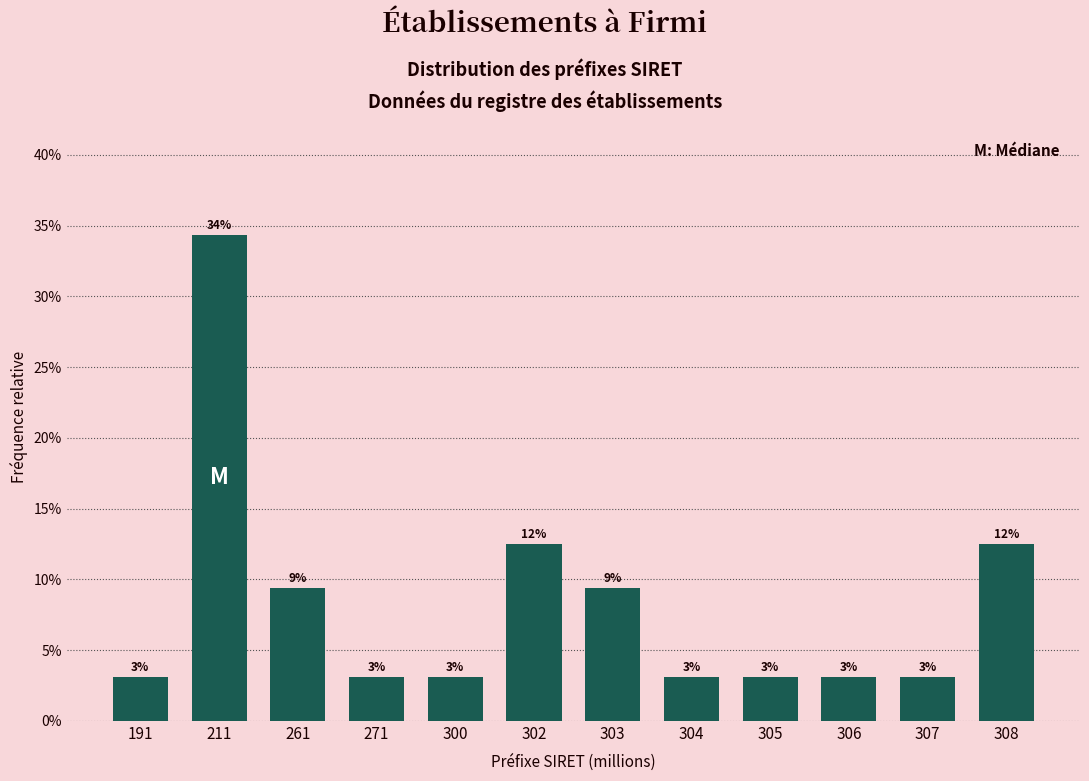

Does the chart contain any negative values?

No